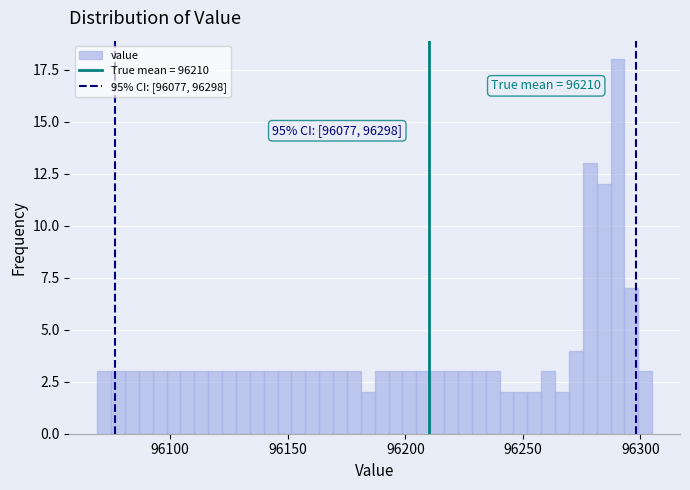

Around what value on the x-axis is the tallest bar? Give the approximate position of its centre, as read against the axis.

96290